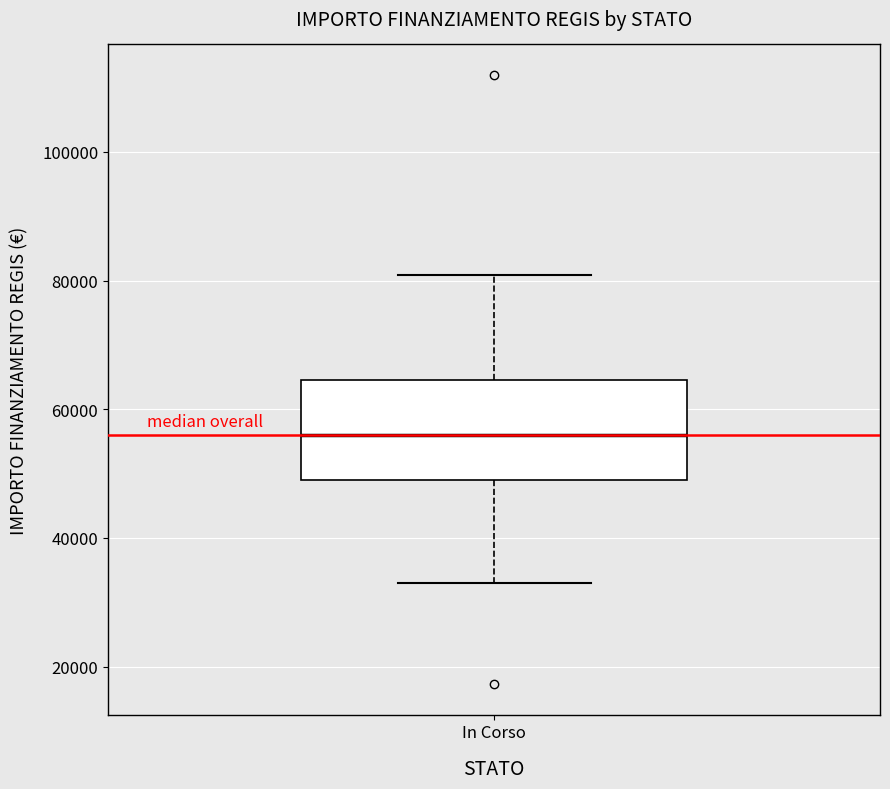

Where does the median line of the box for In Corso sit on the y-axis? The values are not printed on the chart, so give them approximately, as read against the axis.

56000